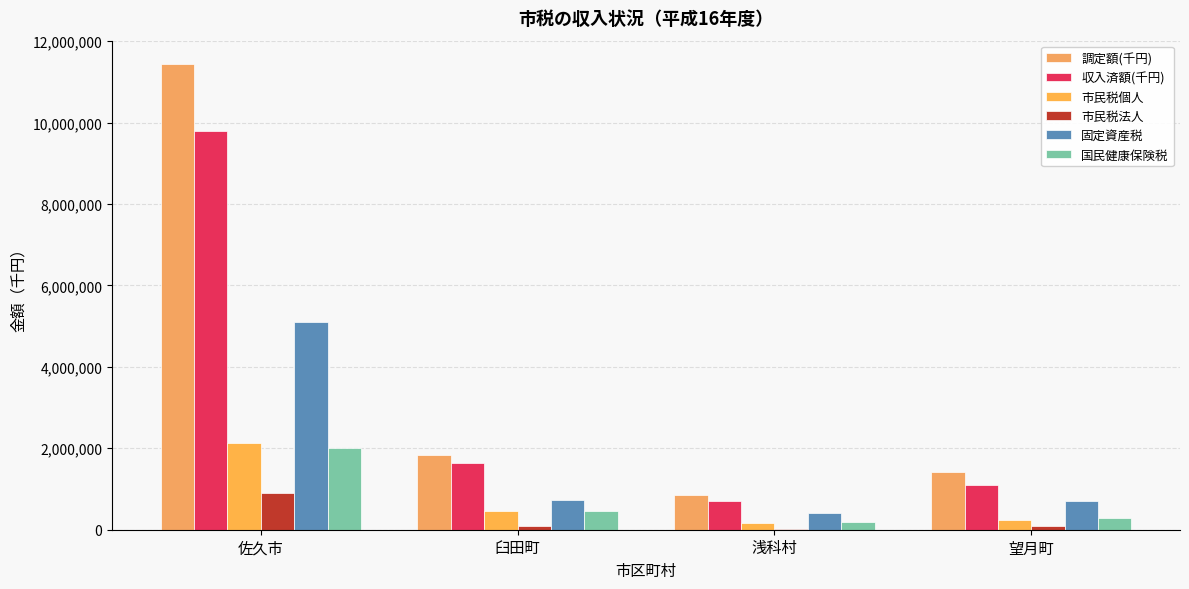

Which series changed the most between 佐久市 and 望月町?

調定額(千円)